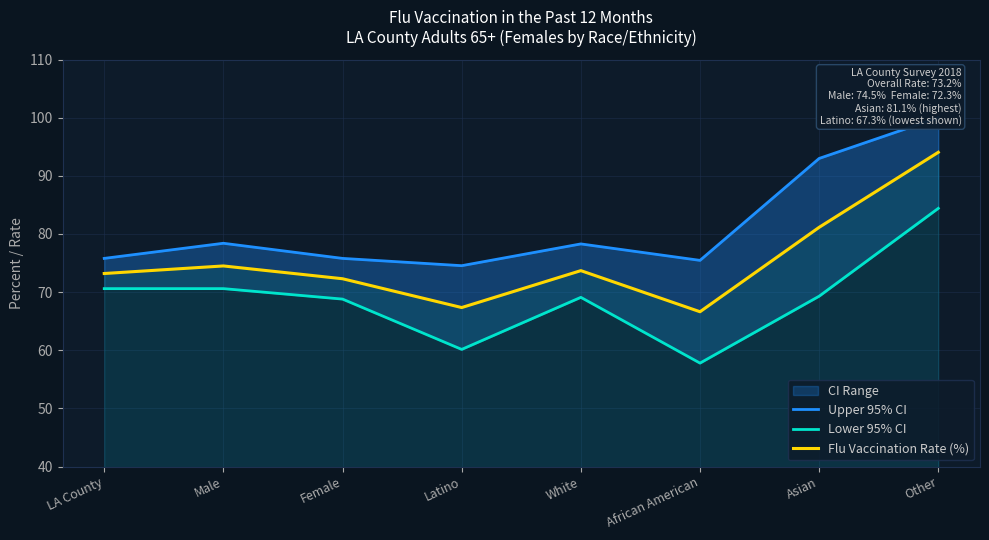

How many data points in Lower 95% CI are above 69?

5